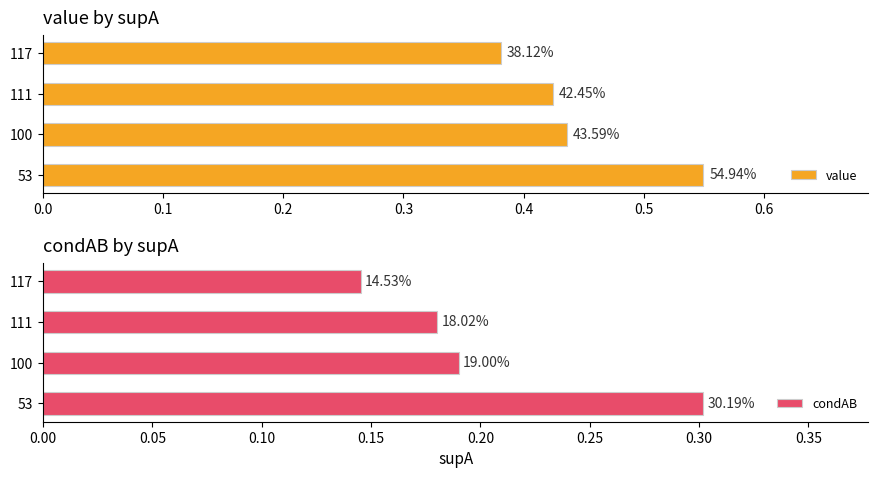

Which series has the largest range (max minus min)?

value